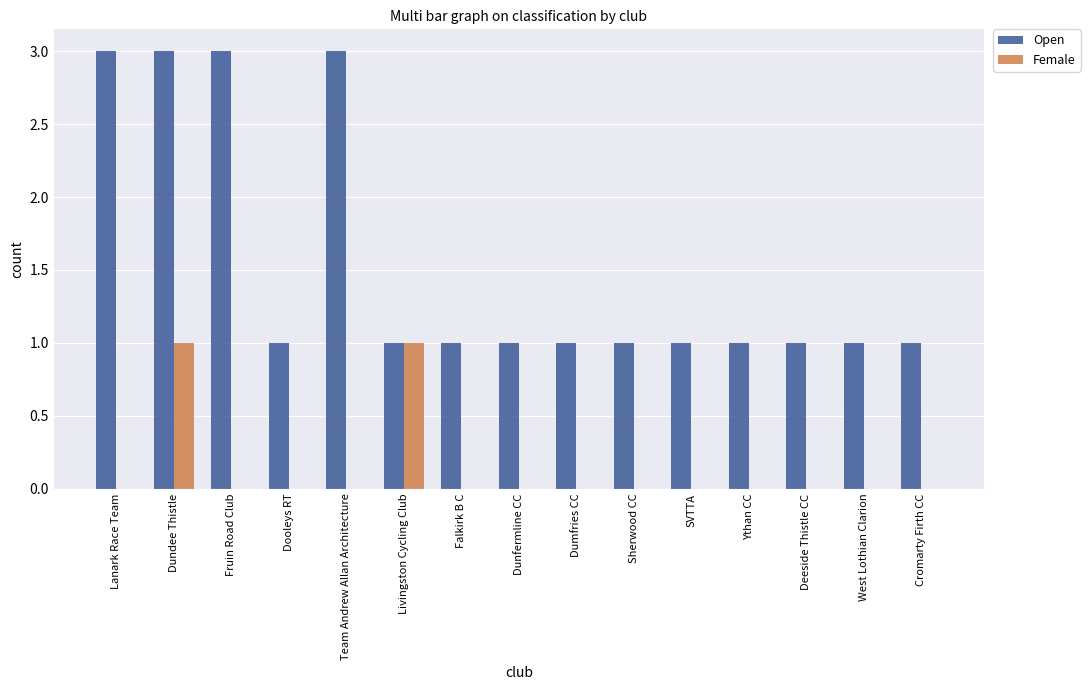

The Open series shows 1 at Cromarty Firth CC. True or false?

True